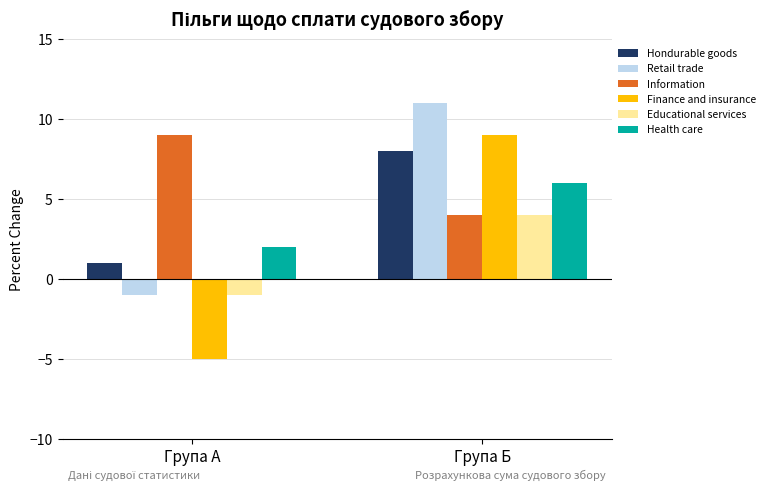

What value does the Нondurable goods series have at Група A?

1